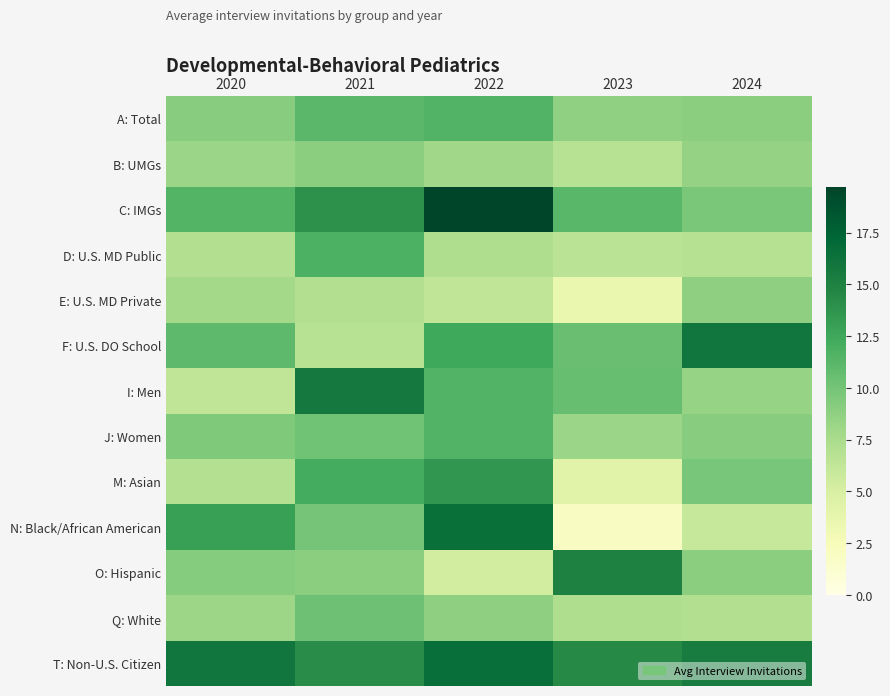

How many distinct data groups are displayed?

13